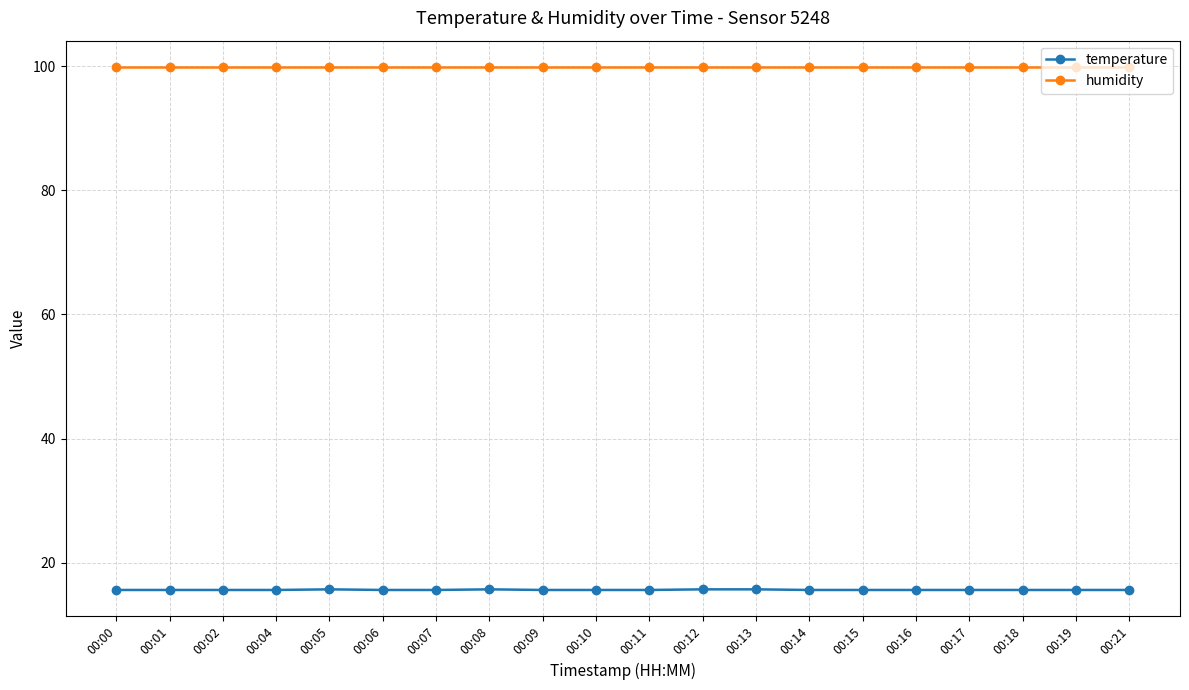

What is the maximum value shown in the chart?

99.9